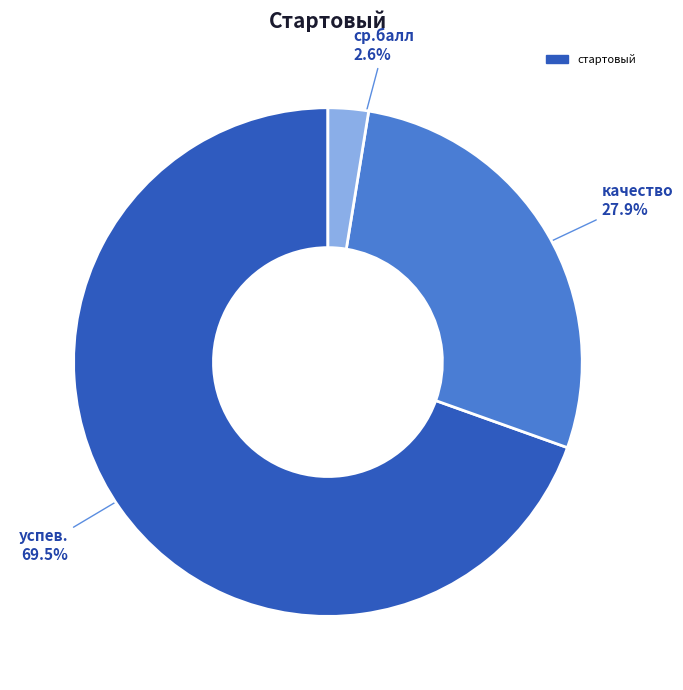

Is there any slice that represents more than half of the pie?

Yes